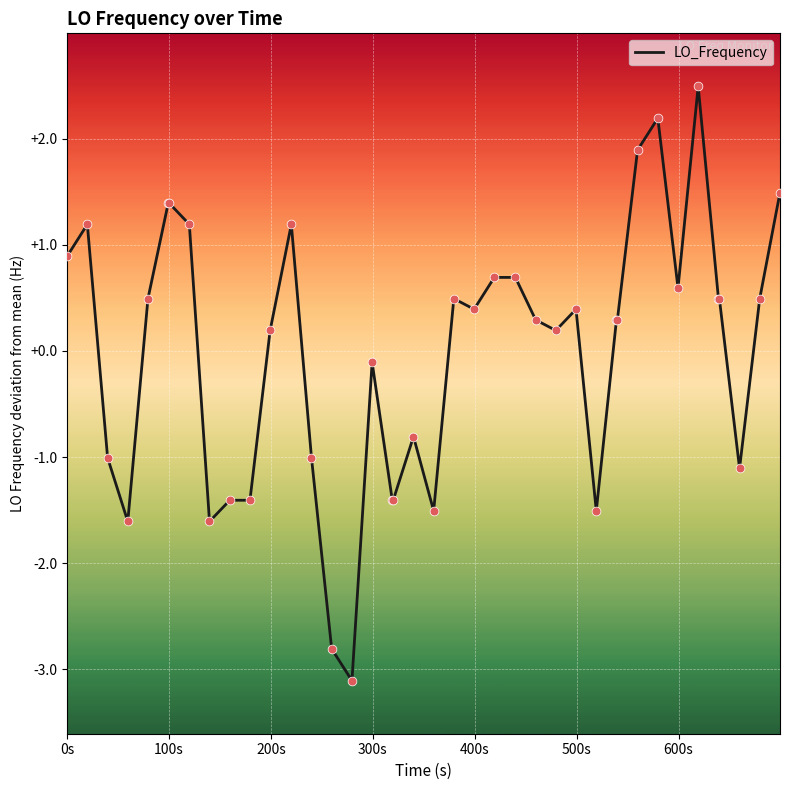

What is the maximum value shown in the chart?

2.5